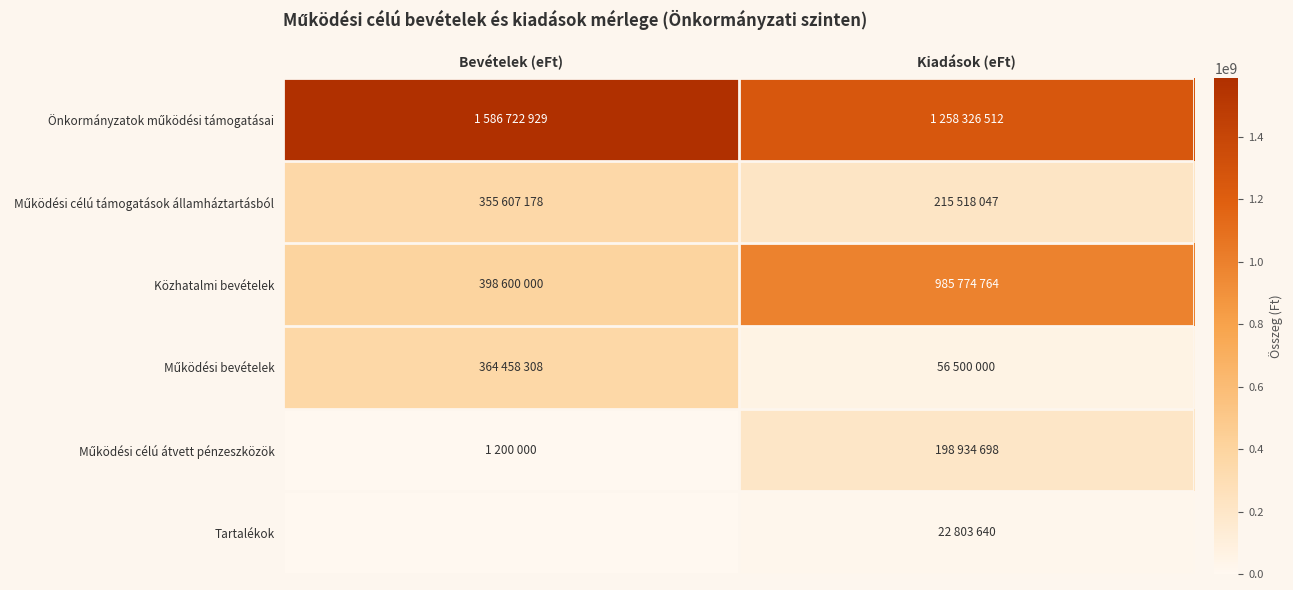

Which series has the largest range (max minus min)?

Közhatalmi bevételek